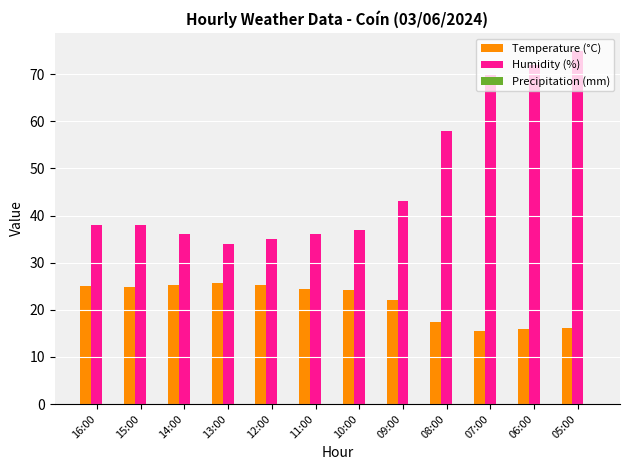

What position from the right is 08:00?

4